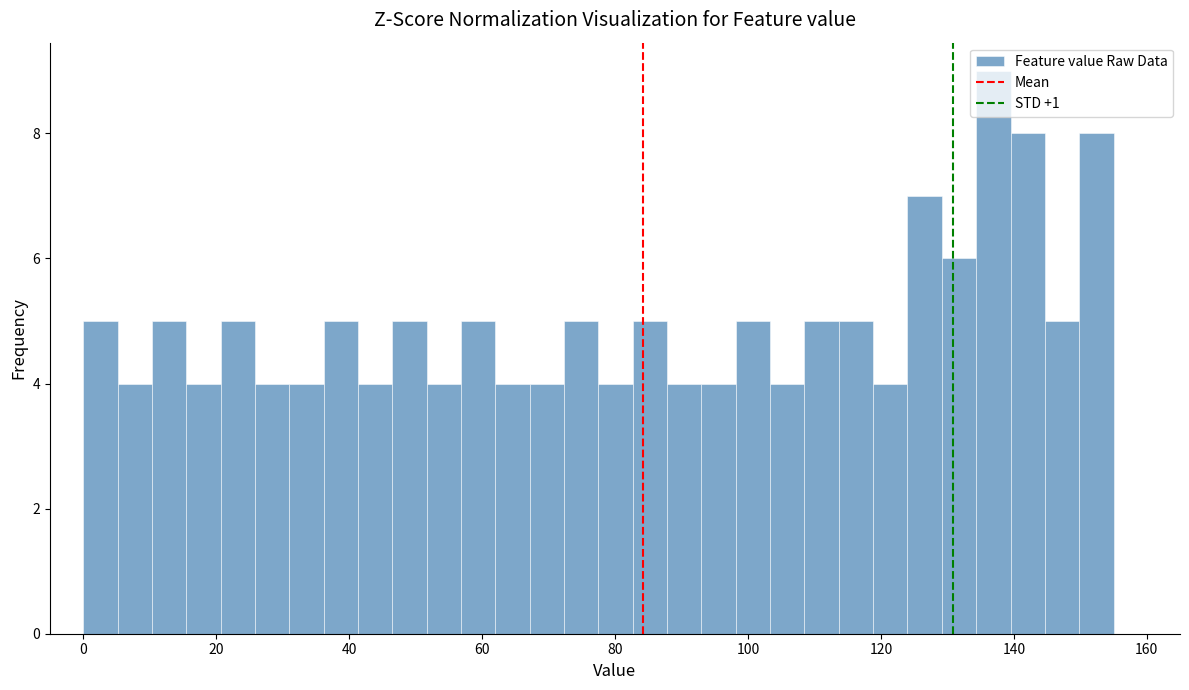

Around what value on the x-axis is the tallest bar? Give the approximate position of its centre, as read against the axis.

136